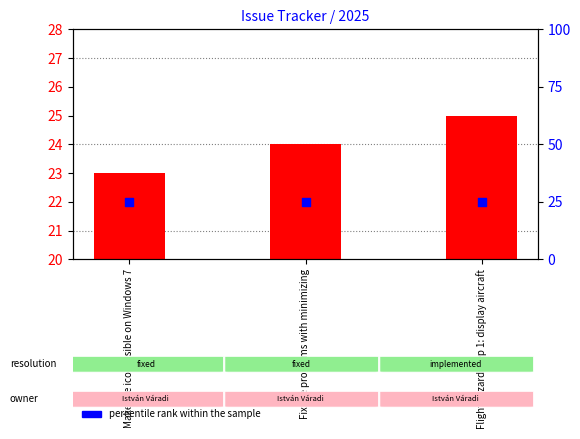

What are all the series names shown in the legend?

count, percentile rank within the sample